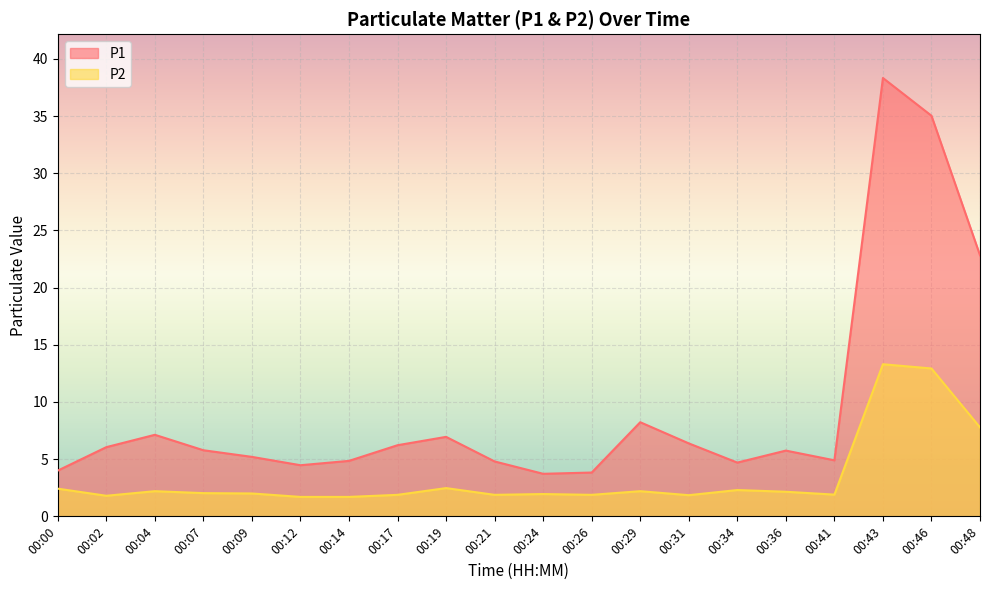

True or false: P1 and P2 intersect in this chart.

False